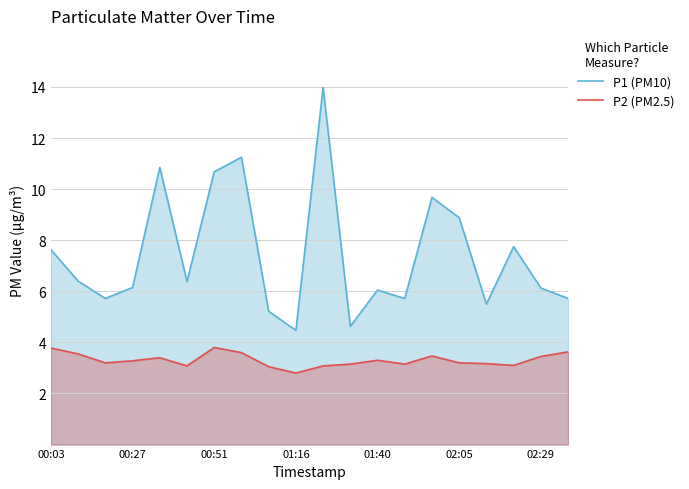

Is it true that P2 (PM2.5) equals 3.8 at 00:51?

True